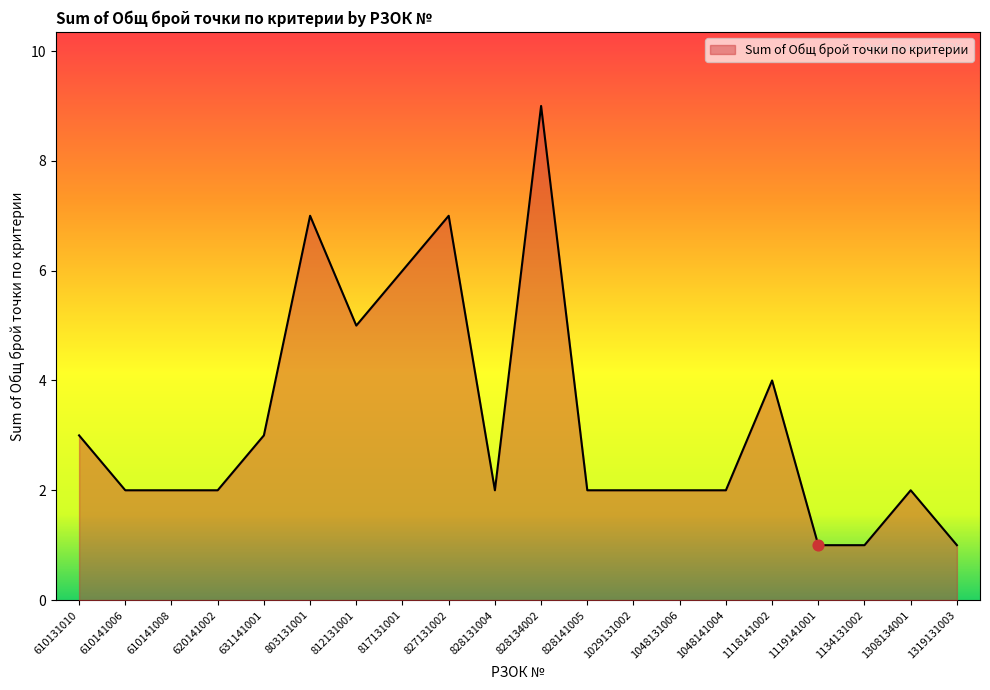

What is the change in value from 812131001 to 828134002?

+4